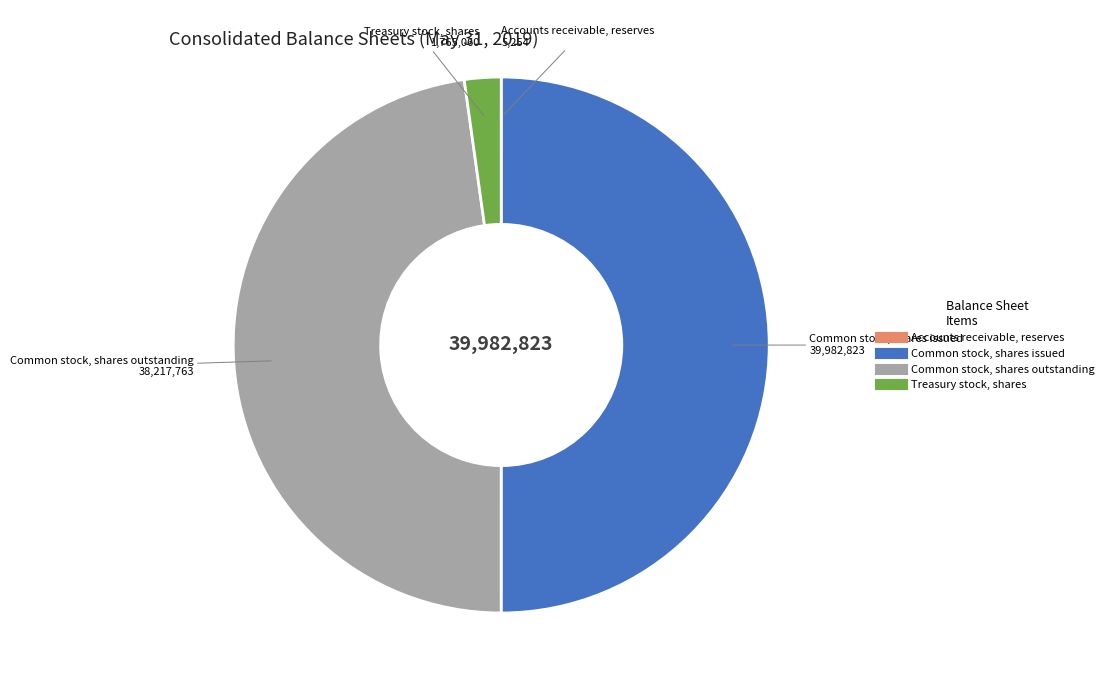

Which slice is the largest?

Common stock, shares issued